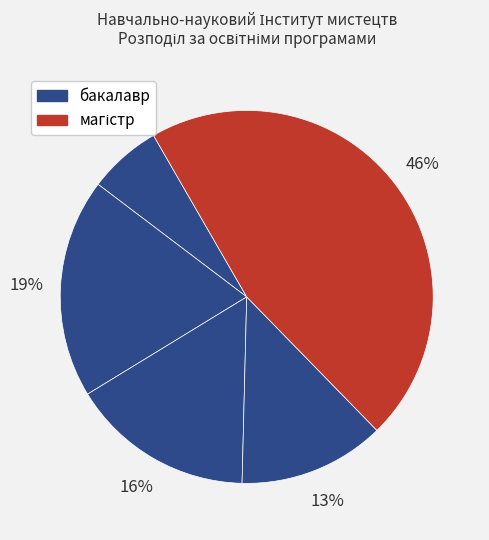

How many segments does this pie chart have?

5